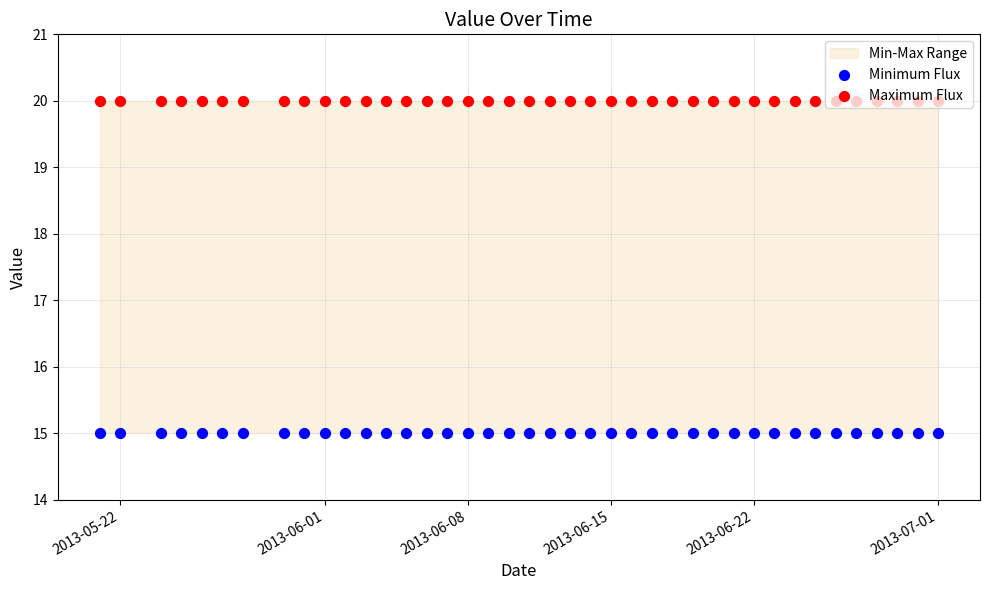

Which series reaches the maximum Y coordinate?

Maximum Flux